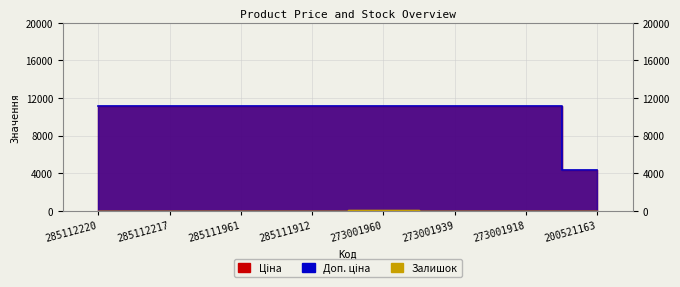

At which category is the sum across all series the highest?

273001960